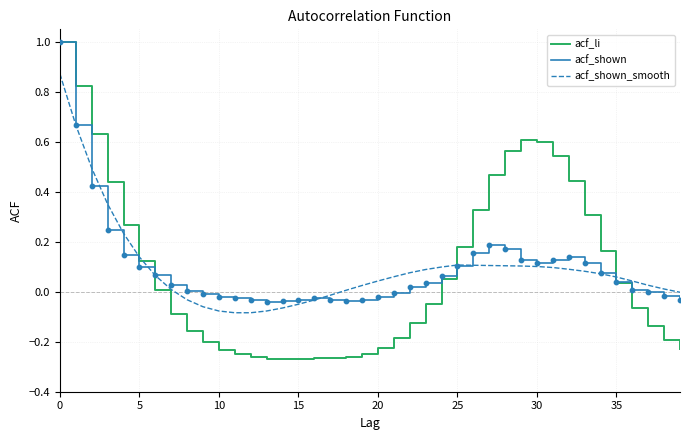

What are all the series names shown in the legend?

acf_li, acf_shown, acf_shown_smooth